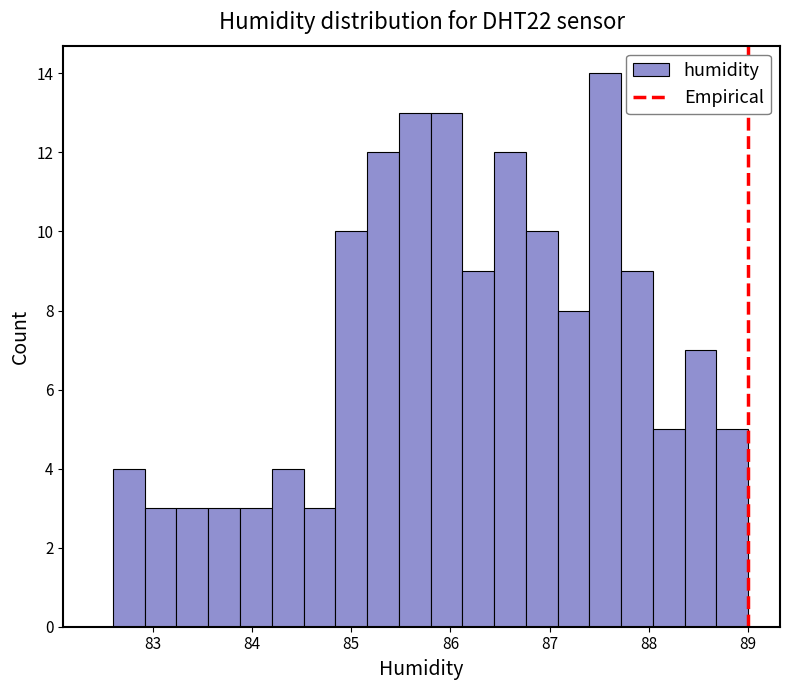

Read against the x-axis, roughly where is the centre of the tallest bar?

87.6